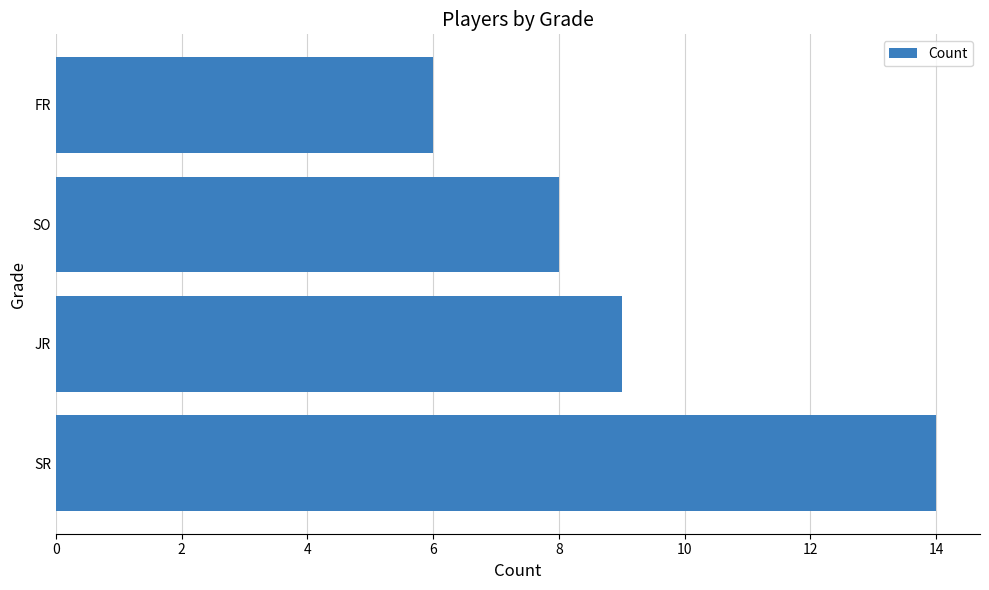

The value at SR is 22. True or false?

False